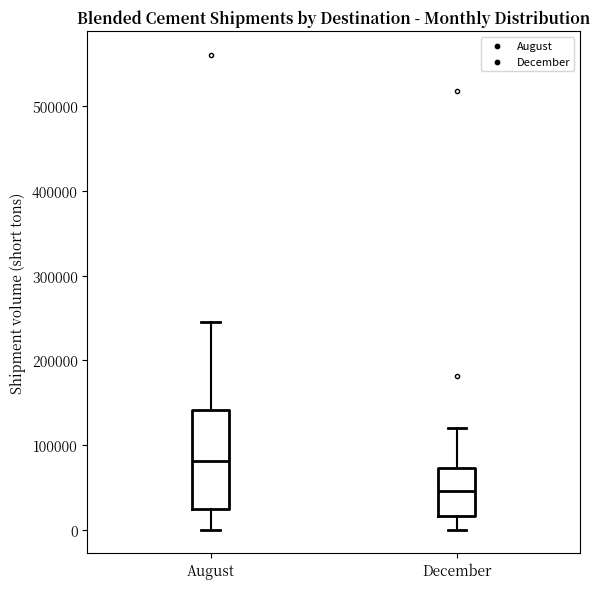

Comparing the boxes themselves (not the whiskers), which one is the tallest?

August